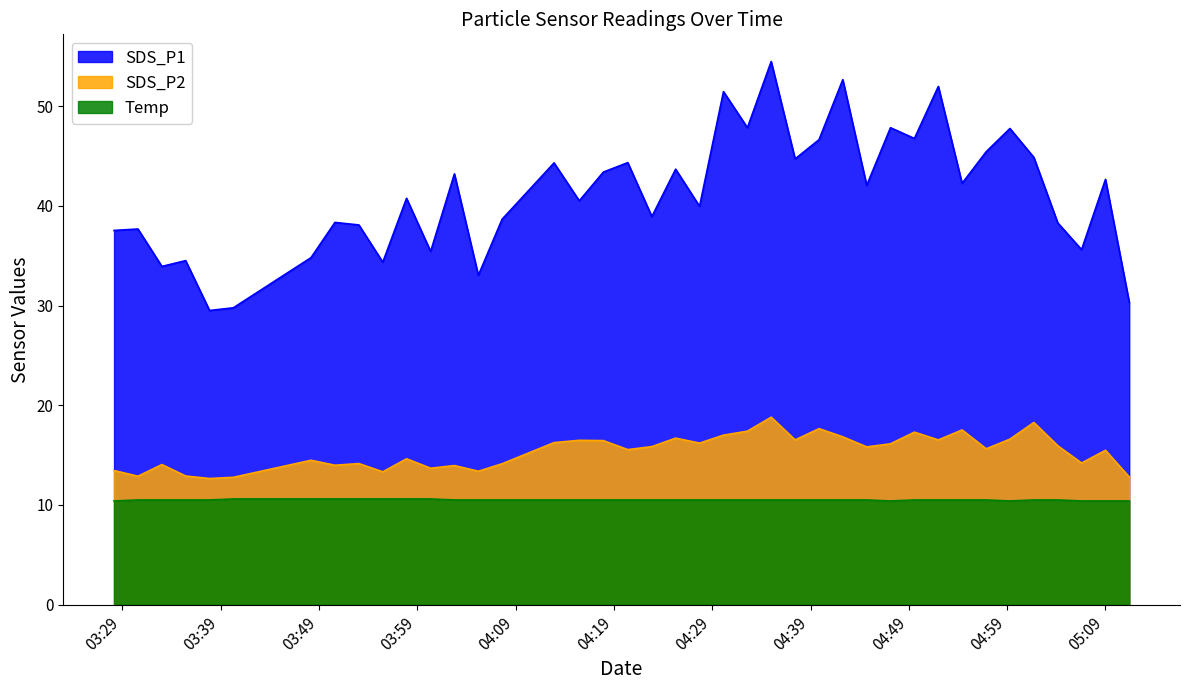

True or false: SDS_P1 has a value of 9.5 at 2022/12/22 03:35:27.

False